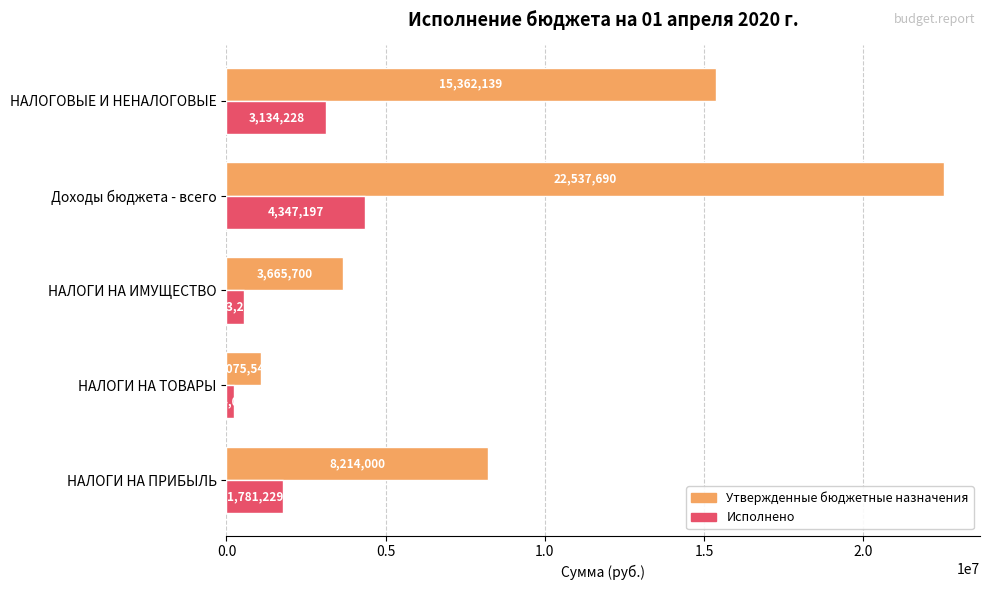

At which label is Утвержденные бюджетные назначения closest to 11806618?

НАЛОГОВЫЕ И НЕНАЛОГОВЫЕ